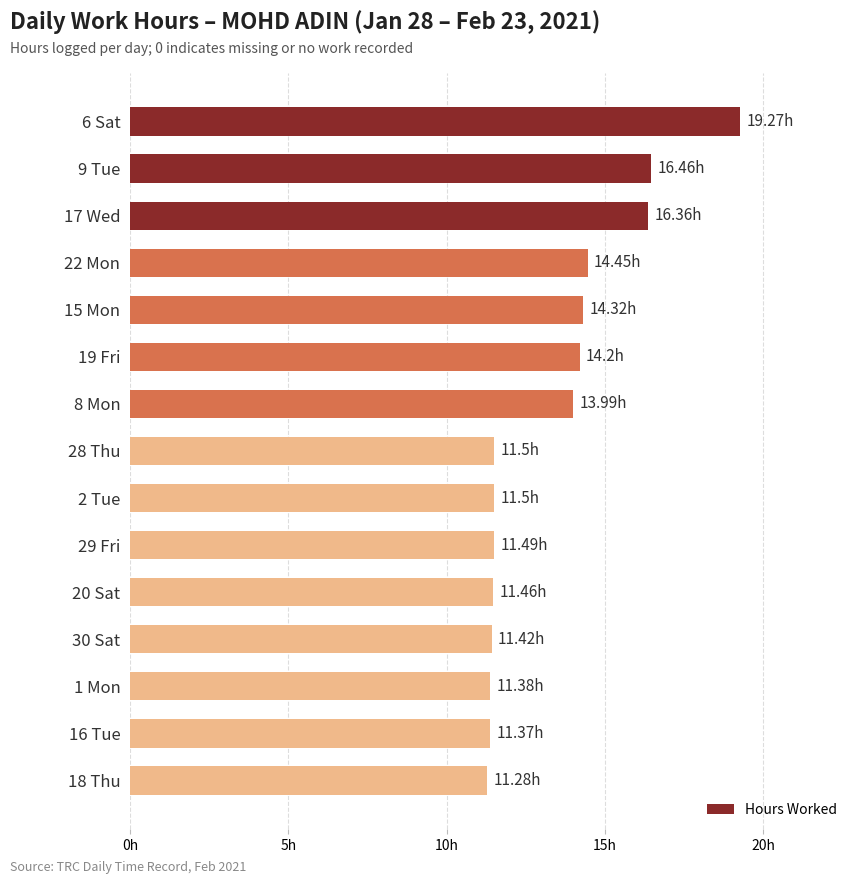

What is the smallest value displayed?

11.3